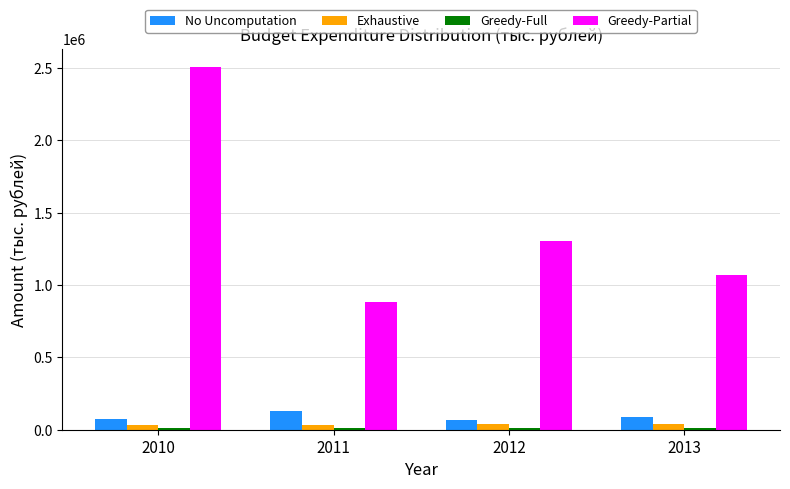

At how many categories does at least one series exceed 629508?

4